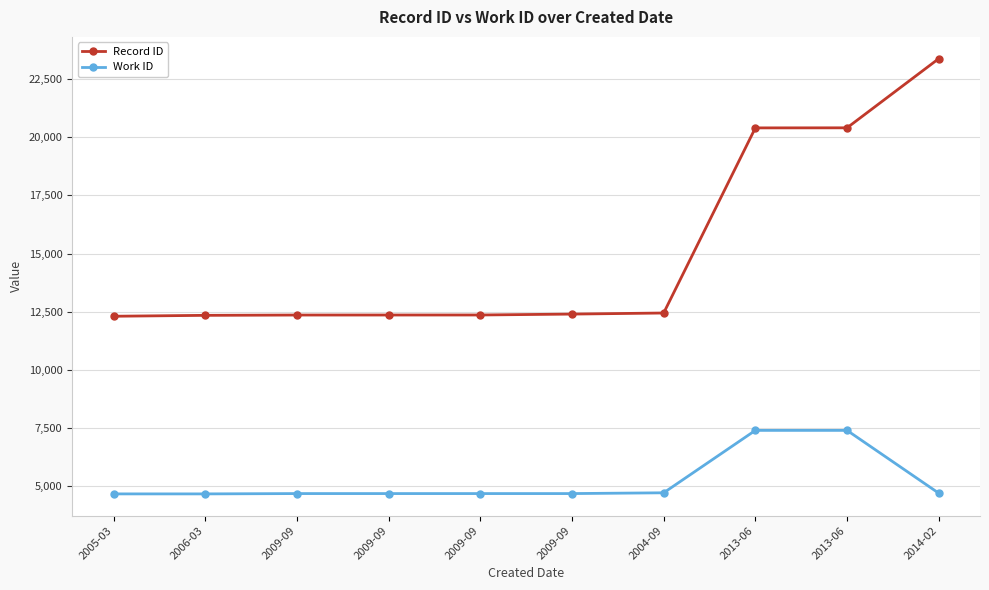

True or false: Work ID has more than 1 interior local peaks.

False